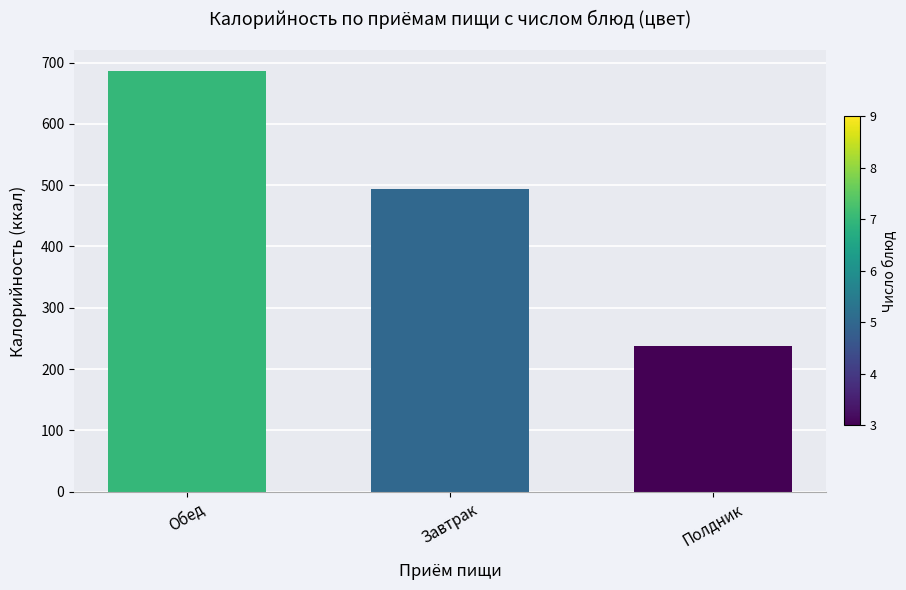

Rank the categories by value from lowest to highest.

Полдник, Завтрак, Обед